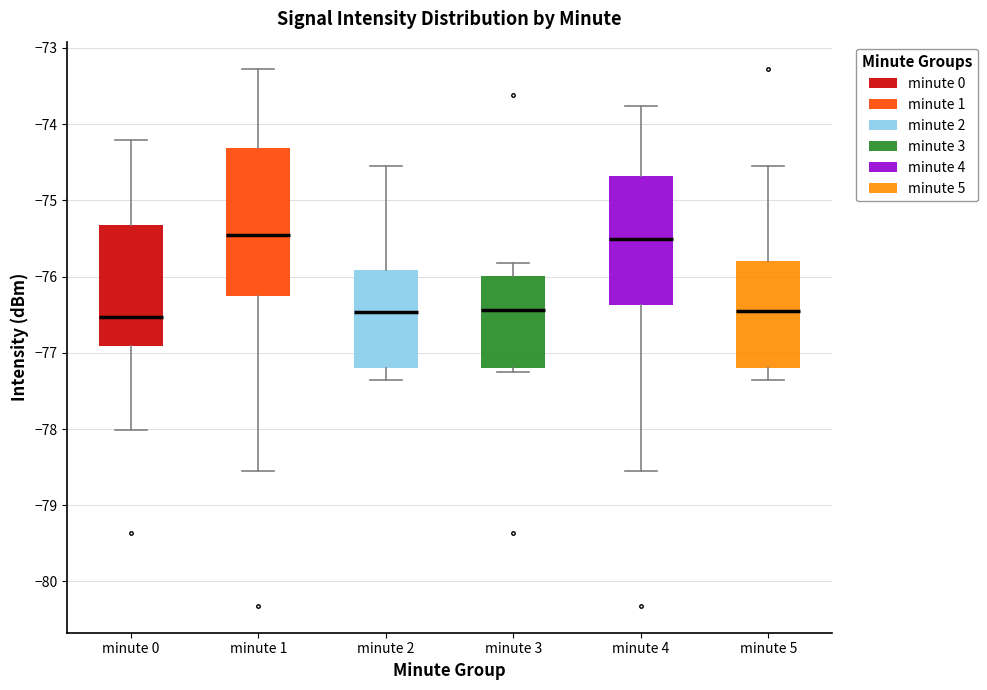

Which box is the tallest, from its lower edge to its upper edge?

minute 1